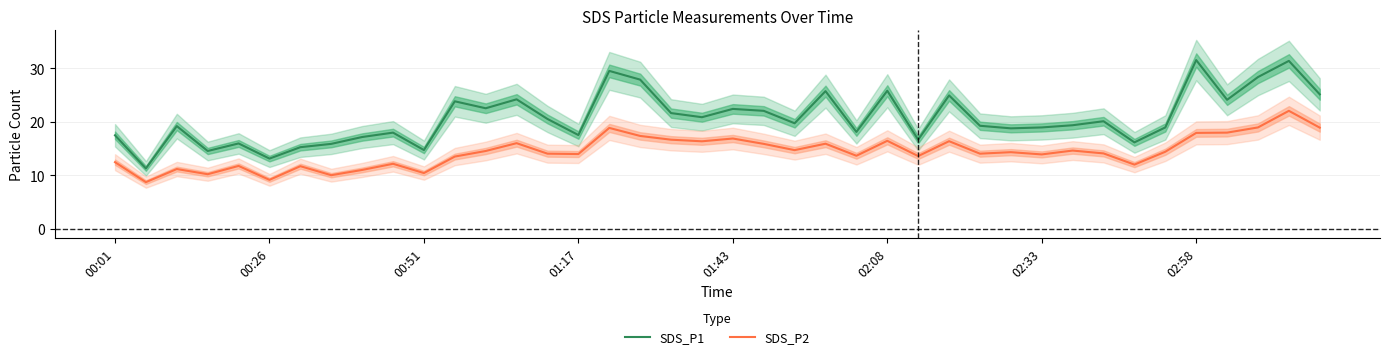

What is the maximum value for SDS_P1?

31.5